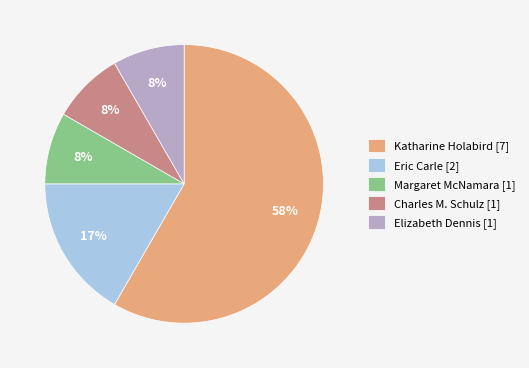

Which has a higher value, Elizabeth Dennis [1] or Katharine Holabird [7]?

Katharine Holabird [7]